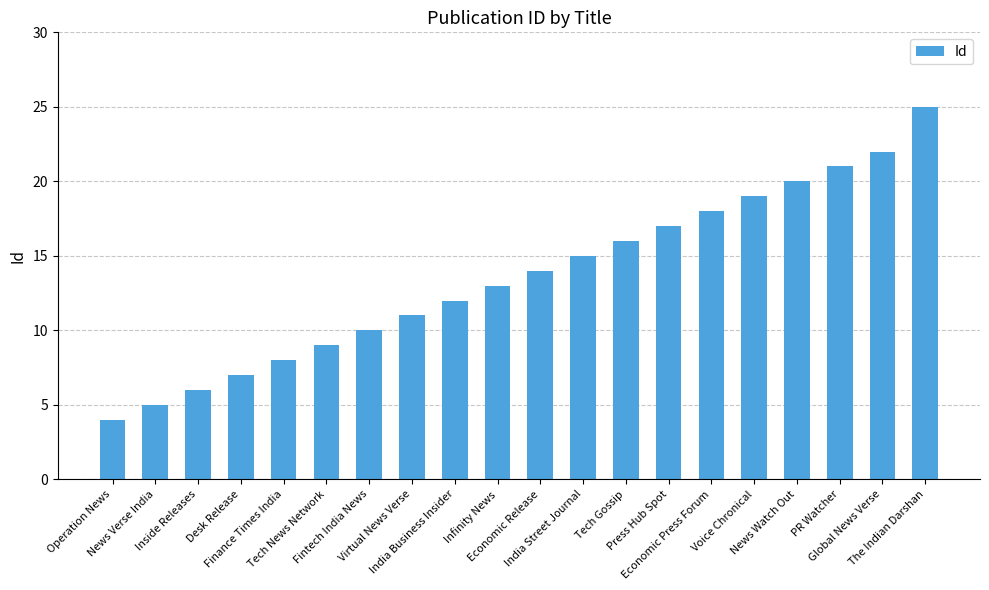

Does the chart contain stacked bars?

No